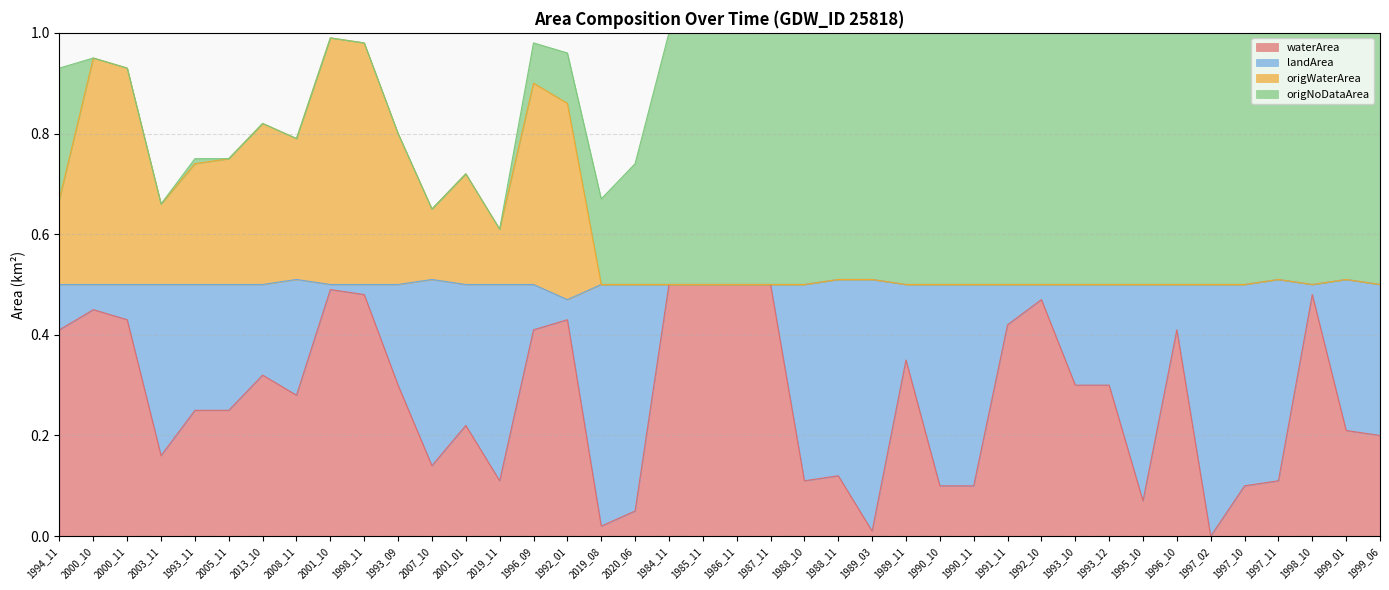

At how many categories does at least one series exceed 0?

40